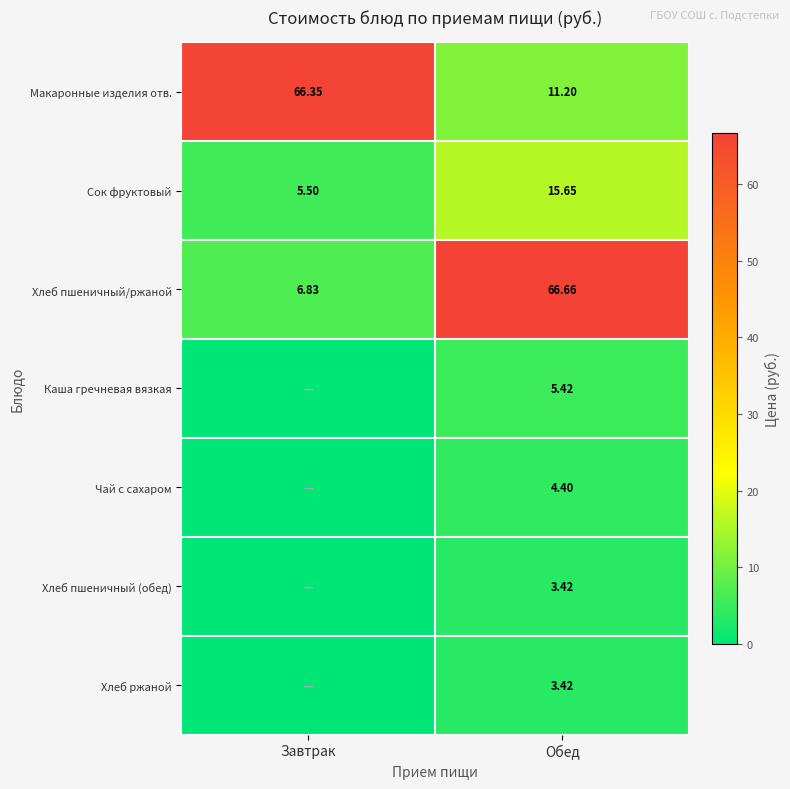

Rank the categories by Хлеб пшеничный/ржаной value from highest to lowest.

Обед, Завтрак